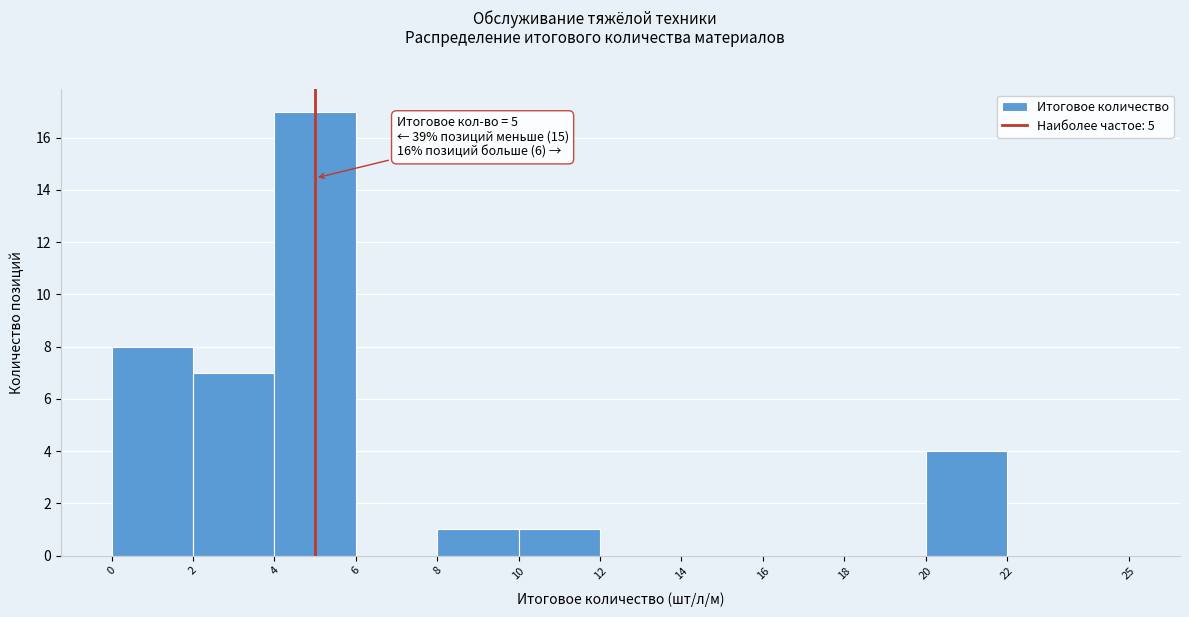

Over which range of the x-axis is the bar tallest?

4 to 6